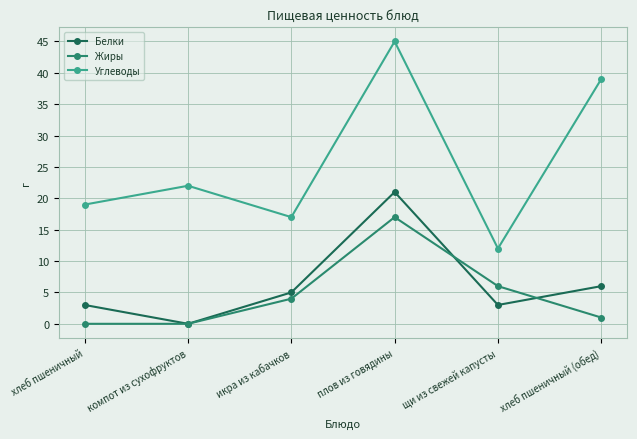

Reading right to left, extract all data points from this chart.

Белки: хлеб пшеничный (обед)=6	щи из свежей капусты=3	плов из говядины=21	икра из кабачков=5	компот из сухофруктов=0	хлеб пшеничный=3
Жиры: хлеб пшеничный (обед)=1	щи из свежей капусты=6	плов из говядины=17	икра из кабачков=4	компот из сухофруктов=0	хлеб пшеничный=0
Углеводы: хлеб пшеничный (обед)=39	щи из свежей капусты=12	плов из говядины=45	икра из кабачков=17	компот из сухофруктов=22	хлеб пшеничный=19